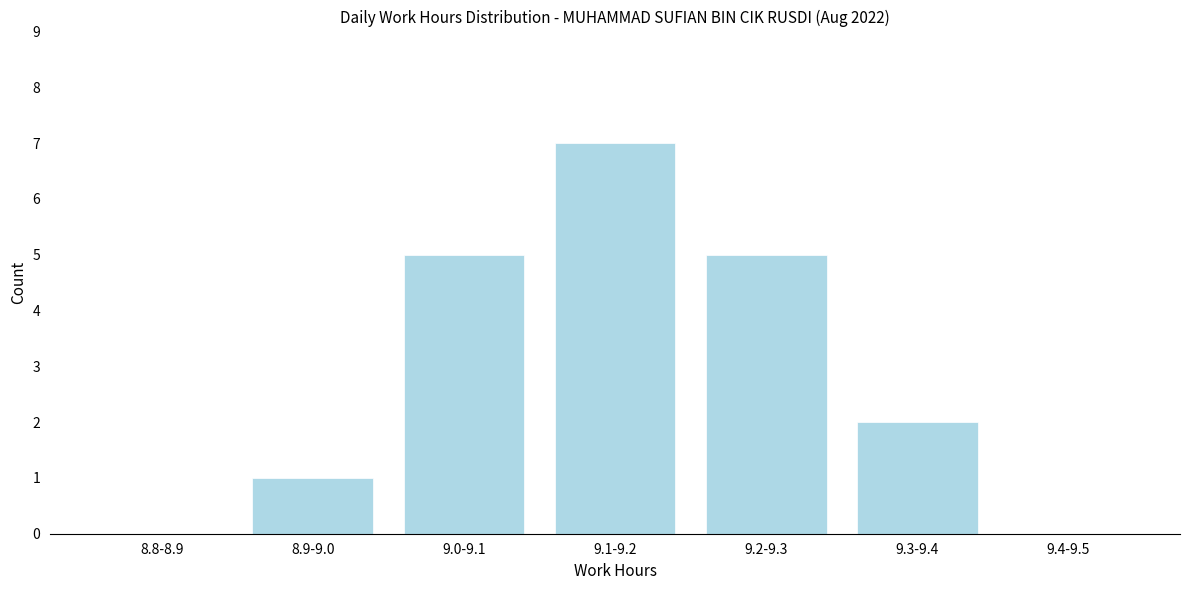

Reading left to right, transcribe all the data shown in this chart.

8.8-8.9=0	8.9-9.0=1	9.0-9.1=5	9.1-9.2=7	9.2-9.3=5	9.3-9.4=2	9.4-9.5=0